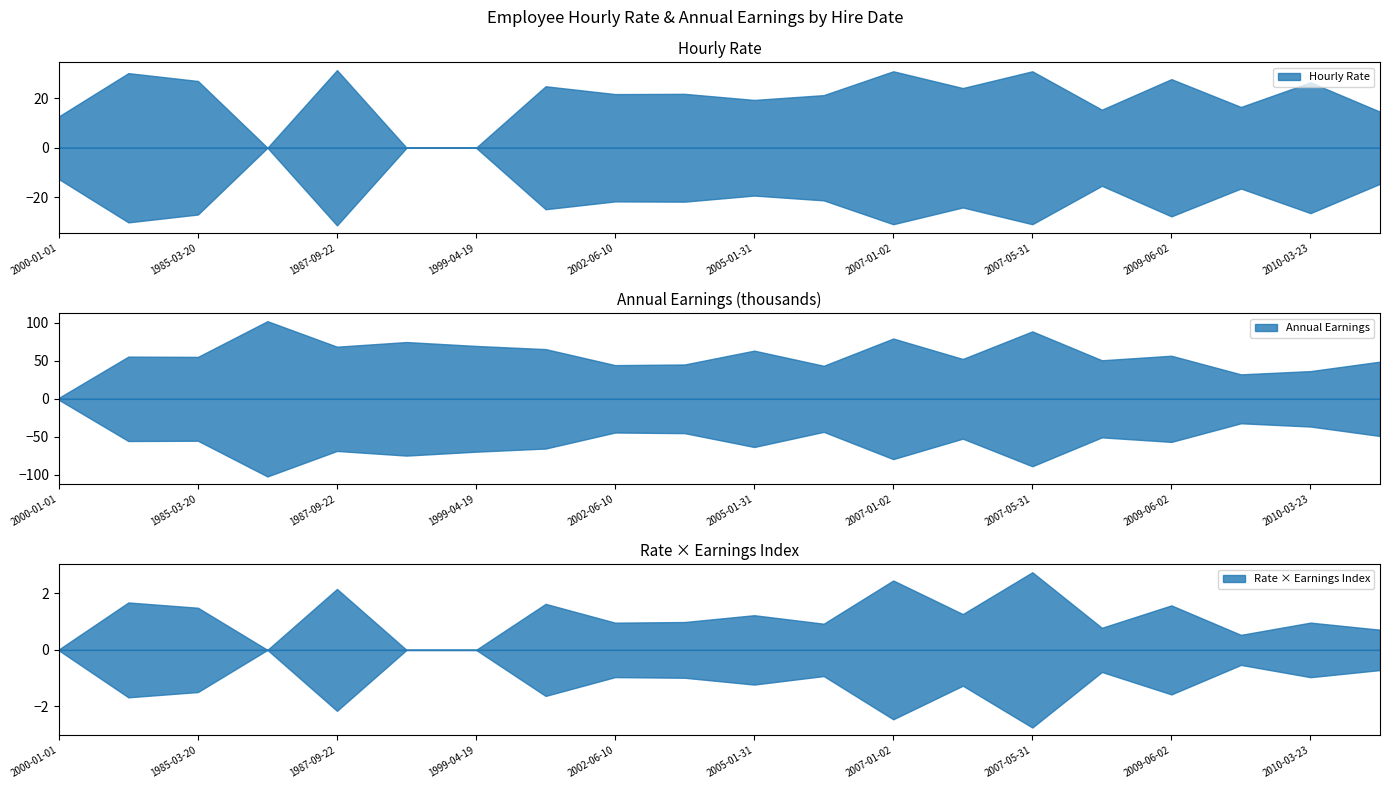

What is the difference between the highest and lowest values at 2010-03-23?

36466.7